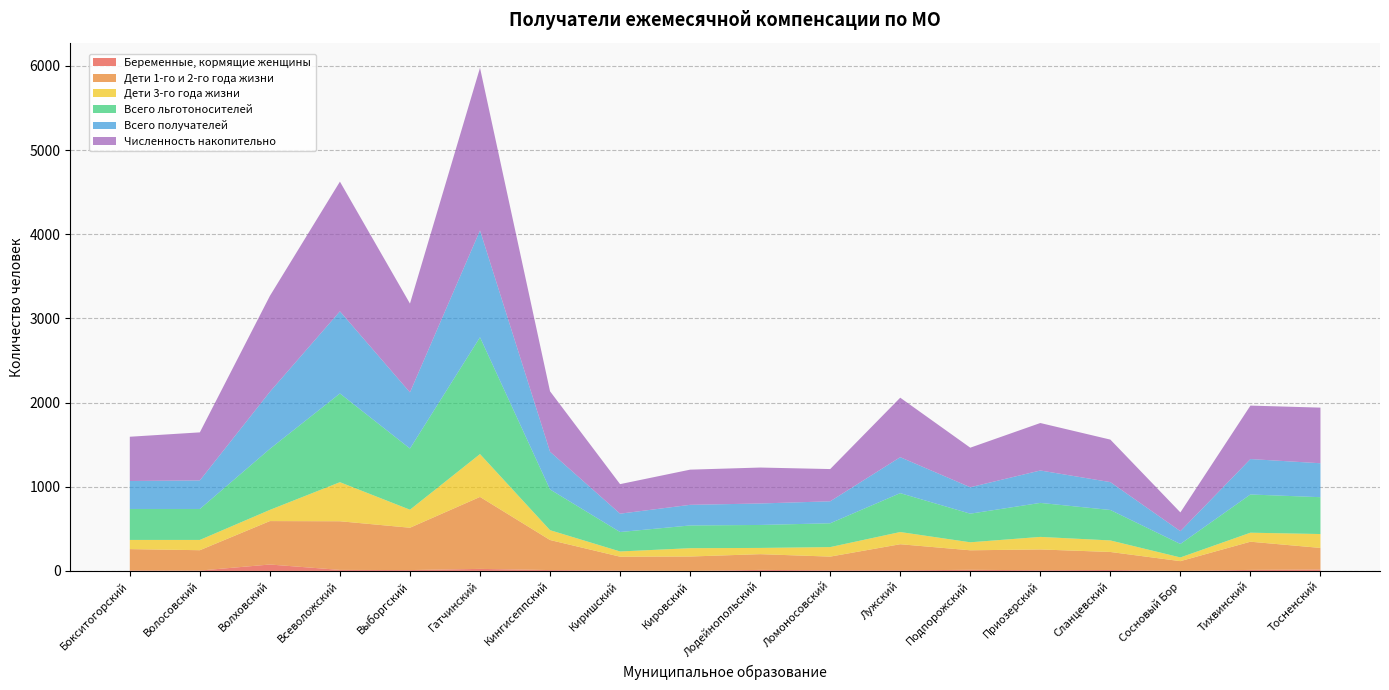

Reading left to right, extract all data points from this chart.

Беременные, кормящие женщины: 5	4	76	12	10	24	10	4	0	12	7	7	13	8	11	0	12	16
Дети 1-го и 2-го года жизни: 254	242	516	578	503	855	357	165	171	187	163	310	232	247	214	116	335	257
Дети 3-го года жизни: 109	122	133	464	214	509	117	62	99	74	113	145	95	149	137	44	107	165
Всего льготоносителей: 368	368	725	1054	727	1388	484	231	270	273	283	462	340	404	362	160	454	438
Всего получателей: 332	339	678	976	667	1269	448	218	245	255	261	427	314	385	331	152	421	403
Численность накопительно: 526	571	1139	1541	1055	1932	718	351	418	427	383	707	470	564	505	223	635	661